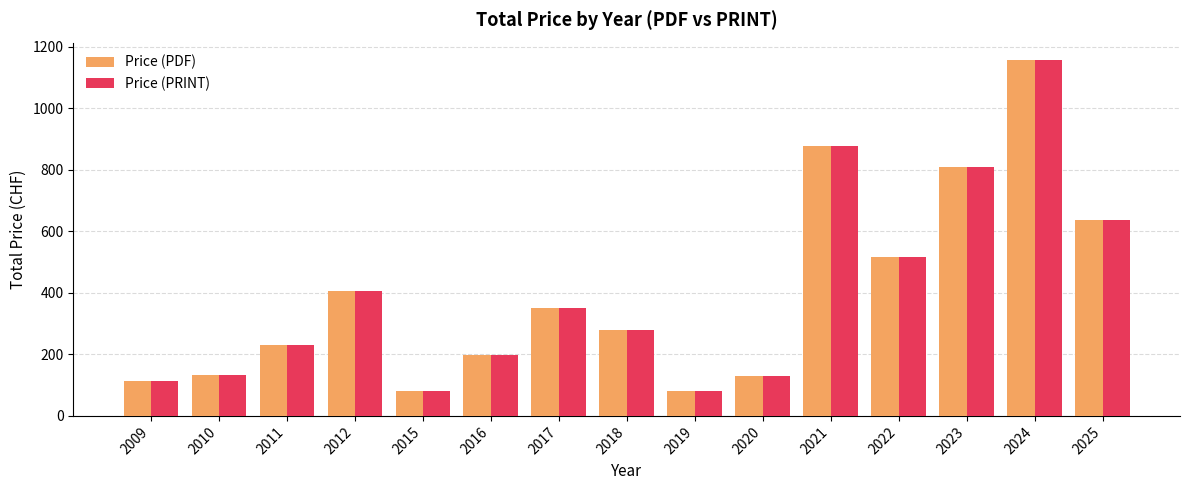

Is the value of Price (PRINT) at 2011 greater than the value of Price (PDF) at 2021?

No